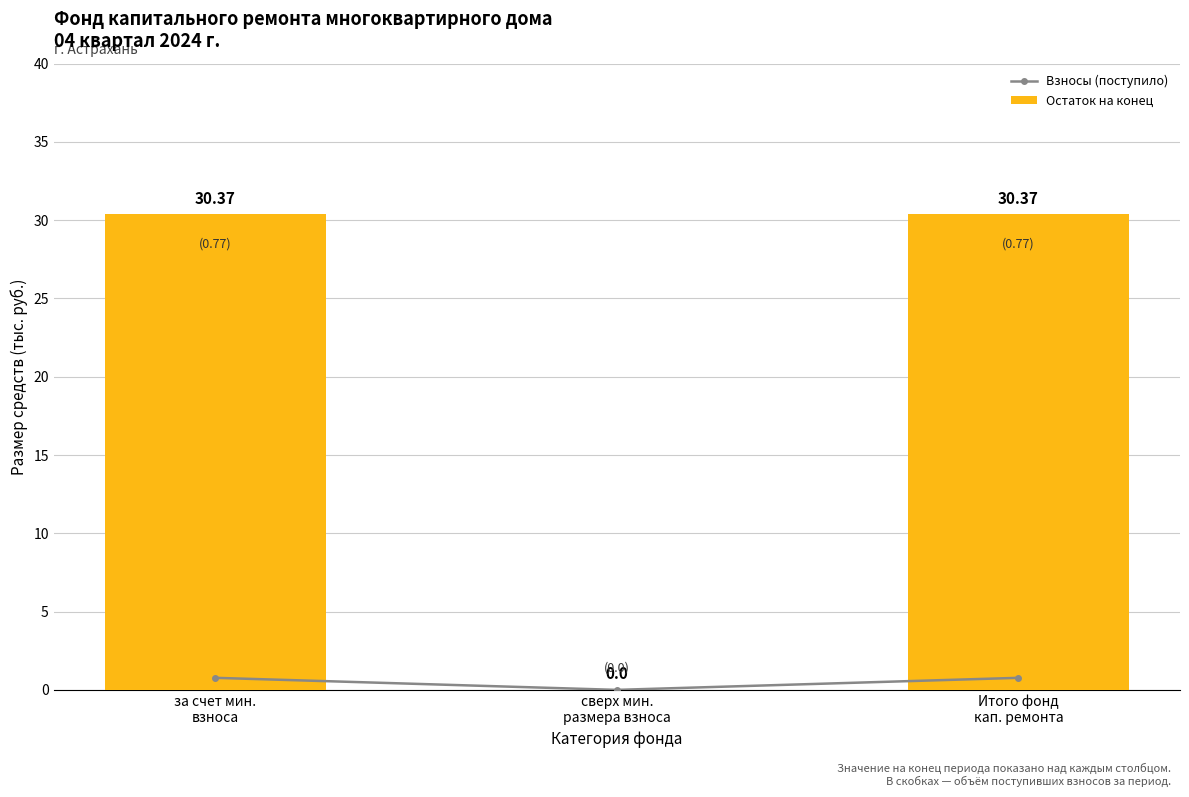

Rank the series by their maximum value, from lowest to highest.

Взносы (поступило), Остаток на конец